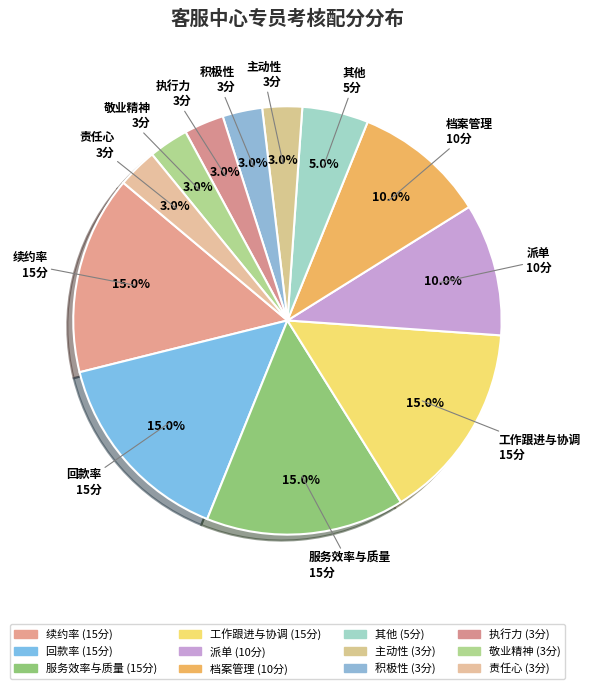

Which category has the biggest portion of the pie?

续约率